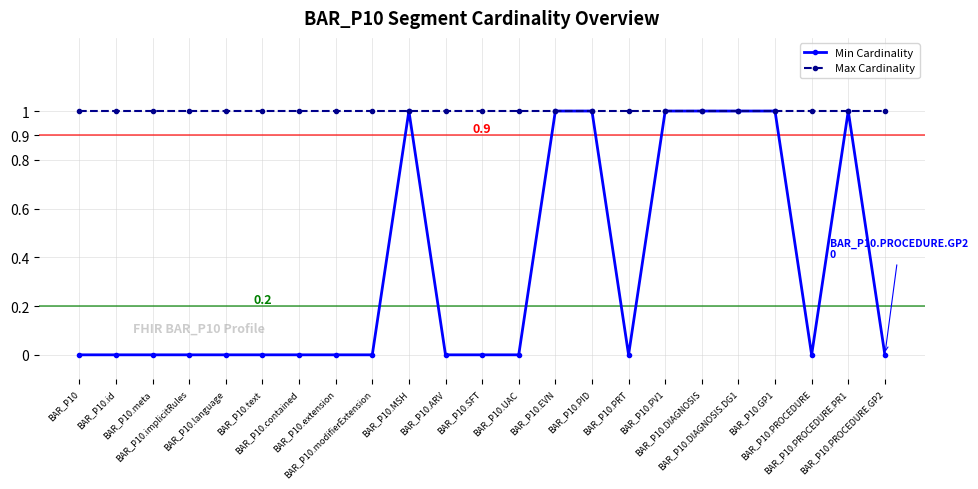

What are all the series names shown in the legend?

Min Cardinality, Max Cardinality